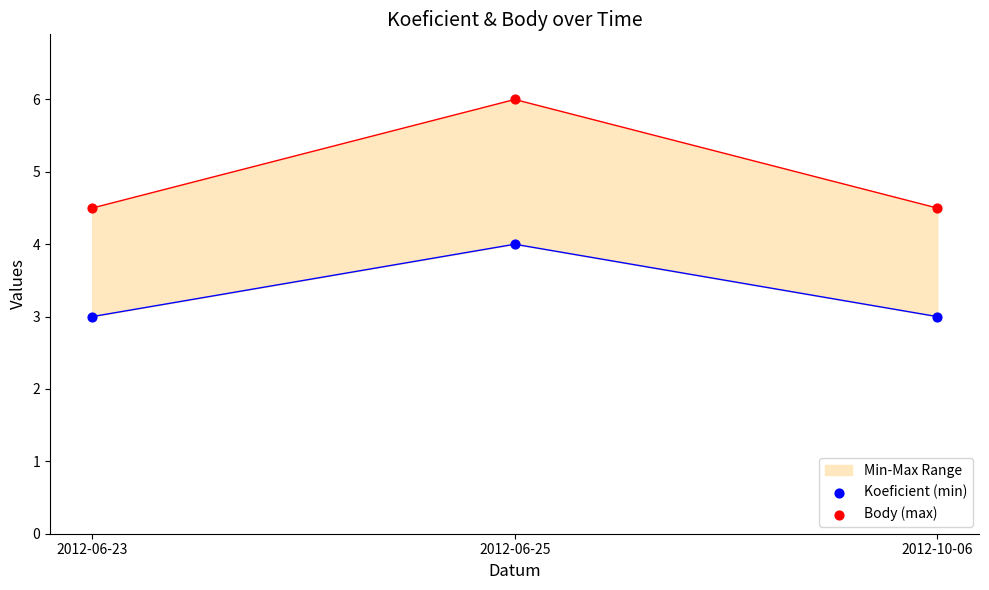

Which series has the largest Y range (max minus min)?

Body (max)